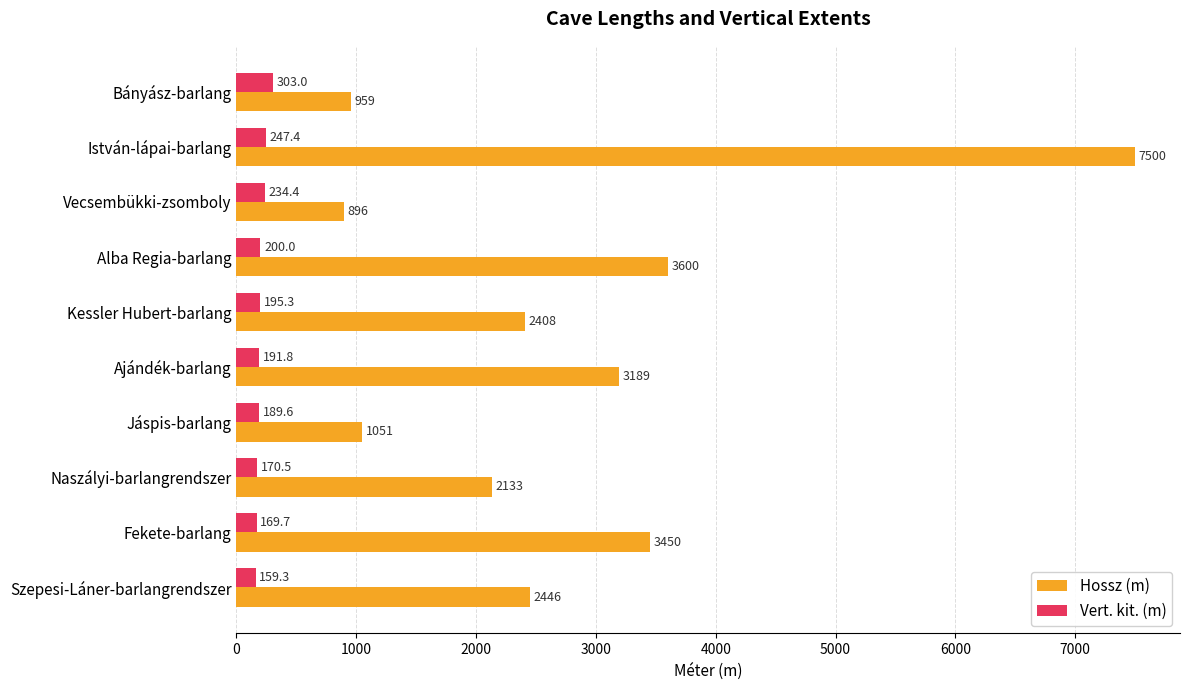

The value of Hossz (m) at Alba Regia-barlang is 6060.5. True or false?

False